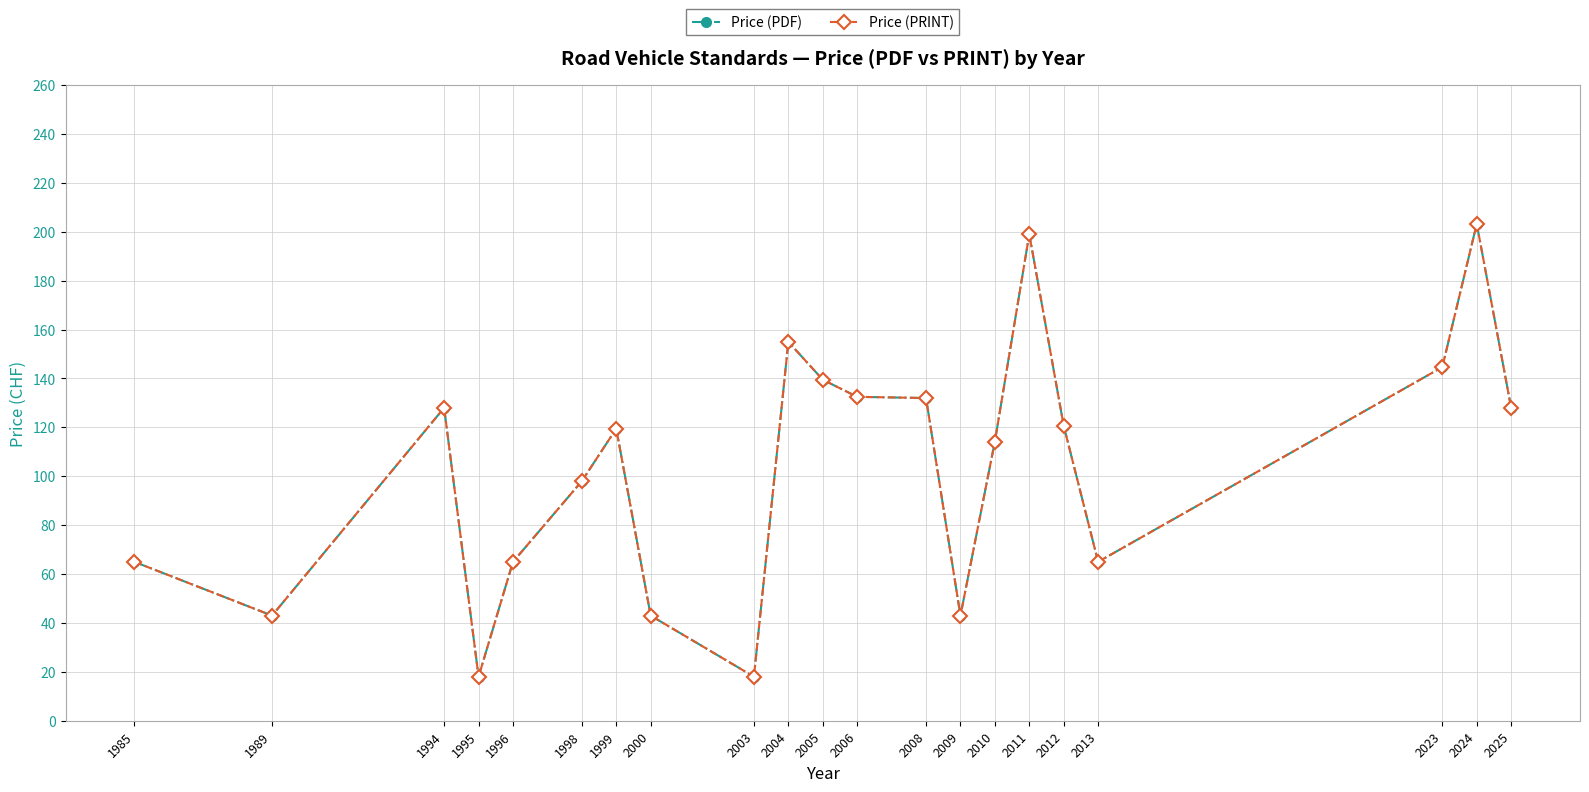

What is the minimum value for Price (PDF)?

18.0